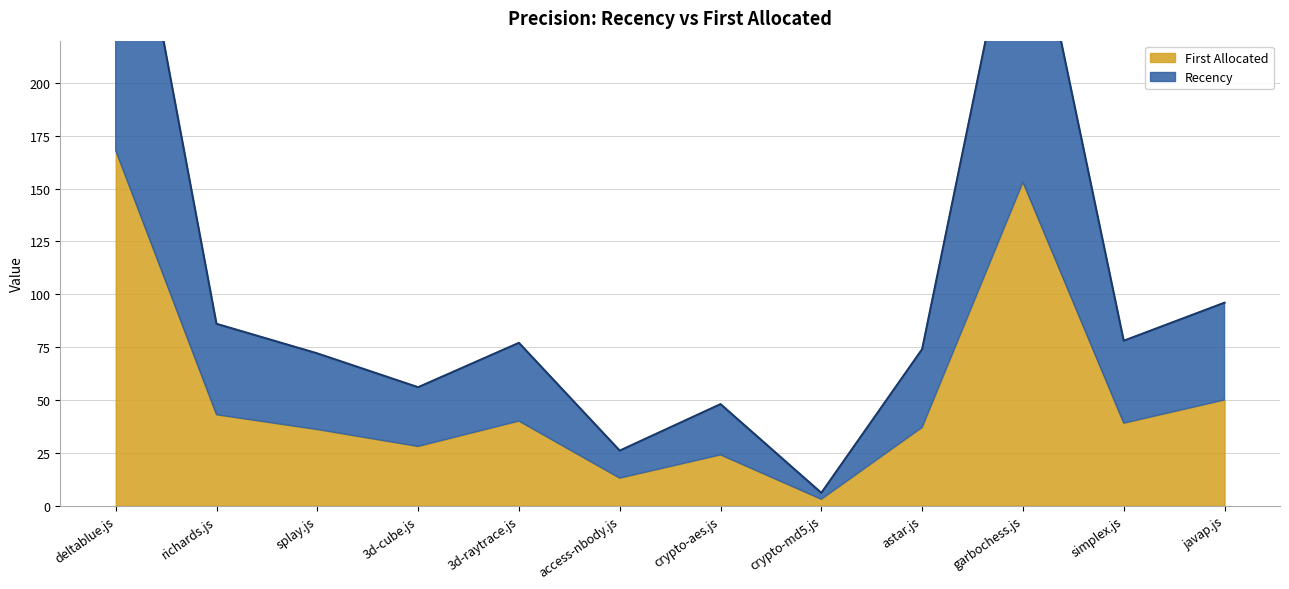

Rank the categories by value from lowest to highest.

crypto-md5.js, access-nbody.js, crypto-aes.js, 3d-cube.js, splay.js, astar.js, 3d-raytrace.js, simplex.js, richards.js, javap.js, garbochess.js, deltablue.js